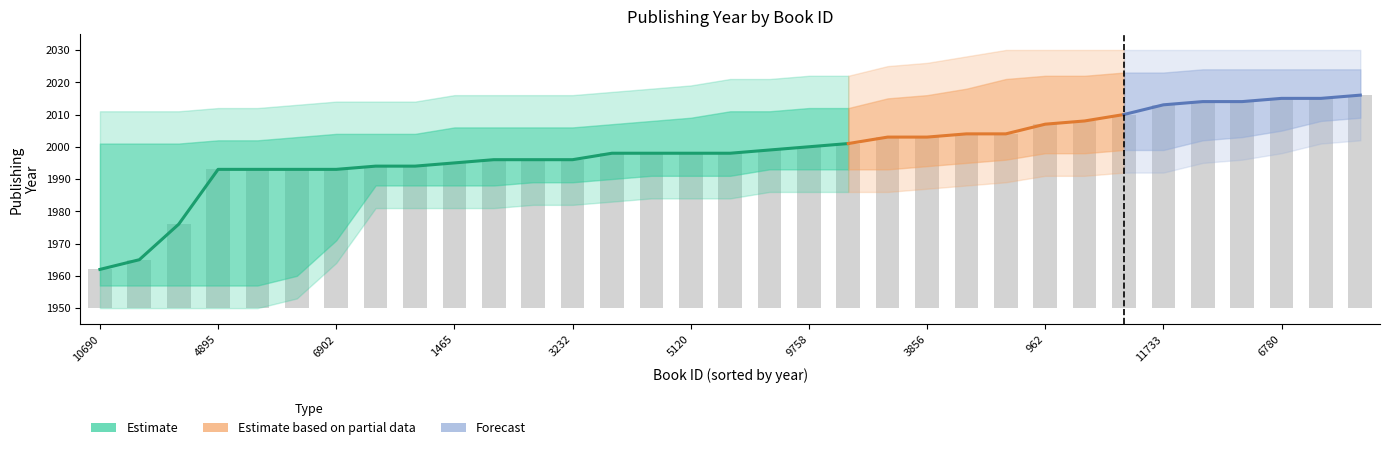

The value of publishingYear at 14308 is 3401. True or false?

False